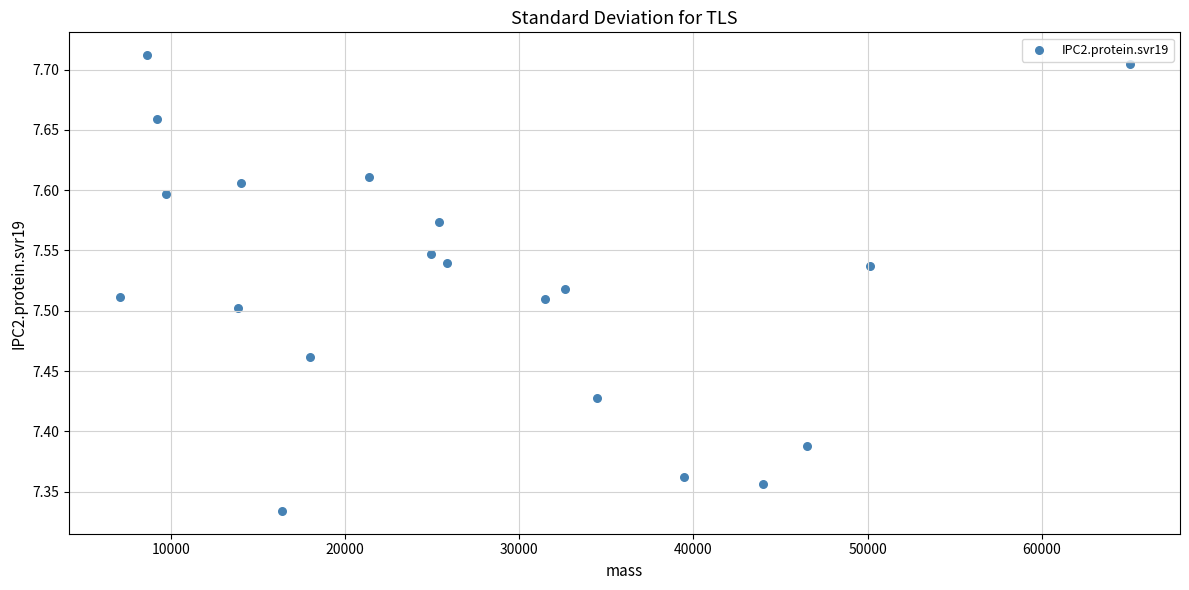

What is the range of Y values (max minus min)?

0.4